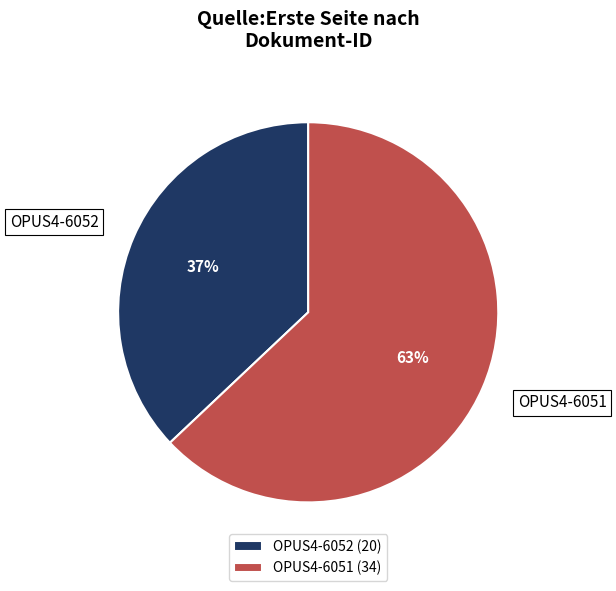

Do OPUS4-6051 and OPUS4-6052 together represent more than half of the pie?

Yes